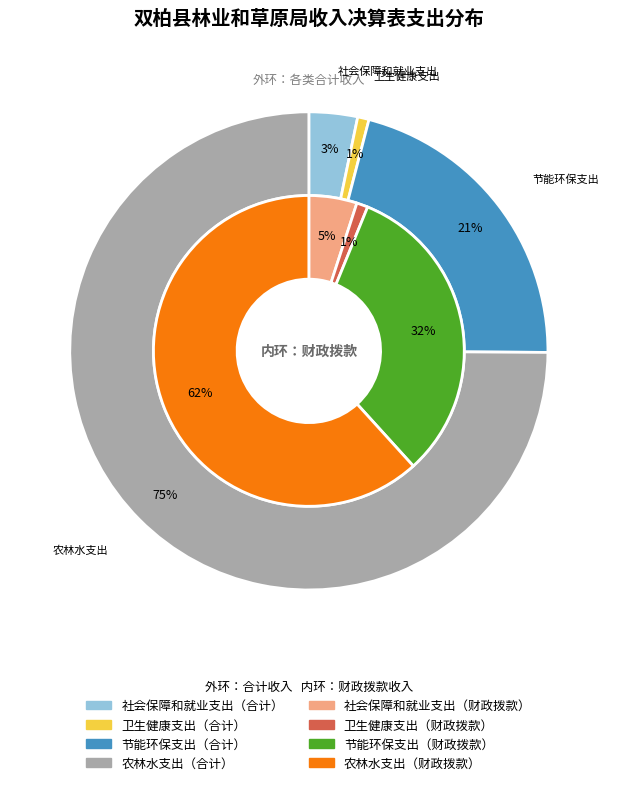

To the nearest percent, what is the combined percentage of 农林水支出 and 节能环保支出?

94%